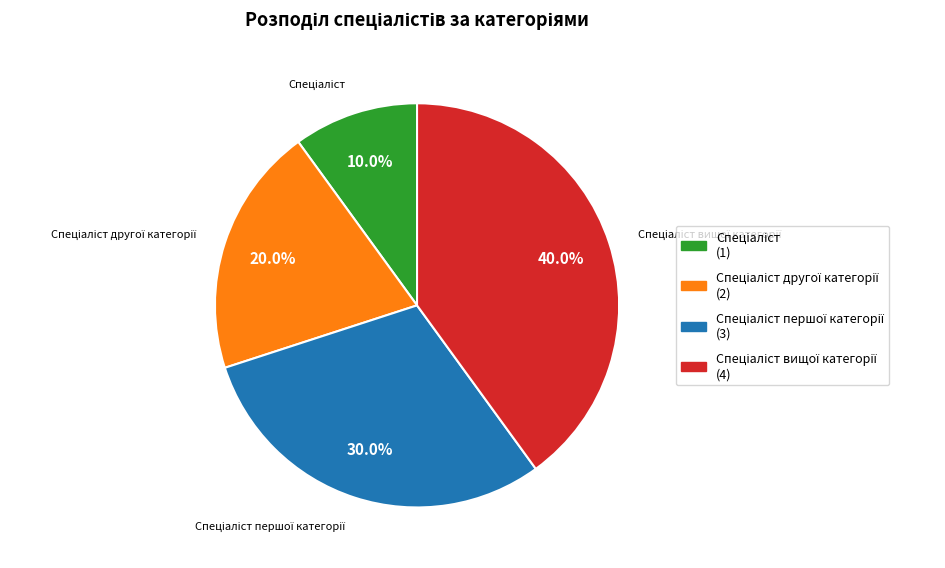

How many slices are in this pie chart?

4